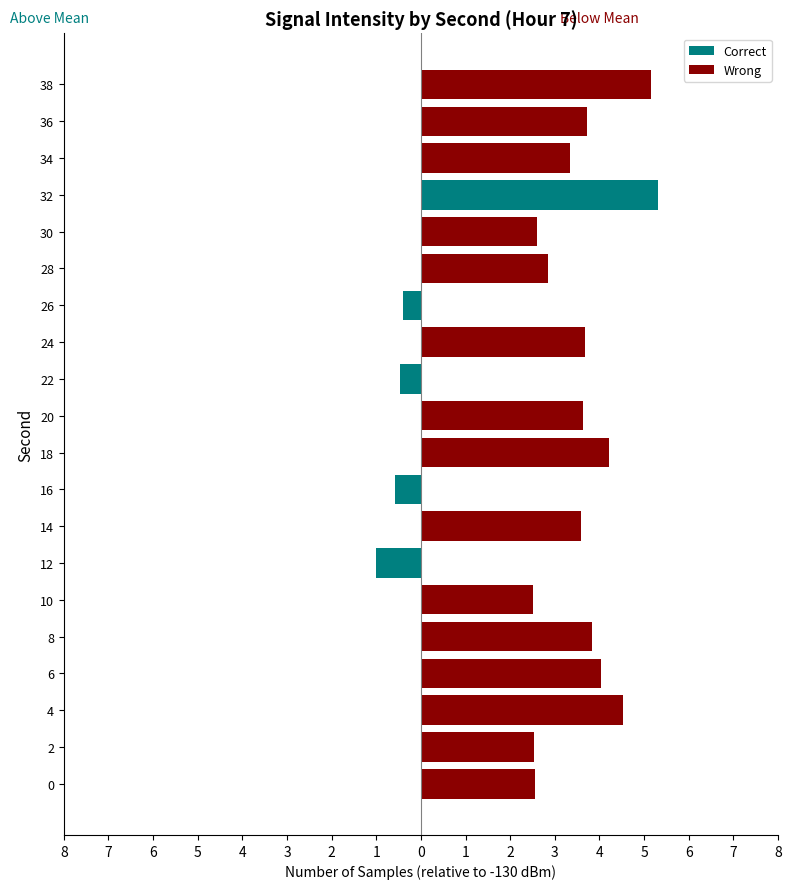

List the series in order of their peak value, lowest first.

Wrong, Correct